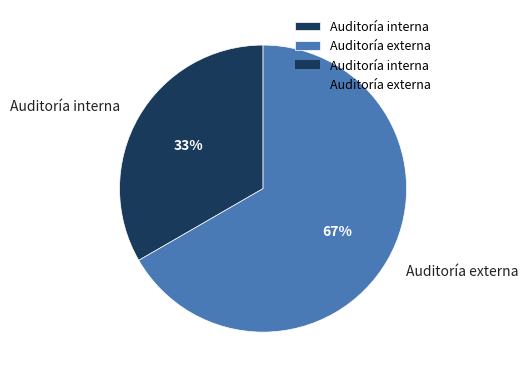

Is it true that Auditoría externa is 67% of the pie?

True